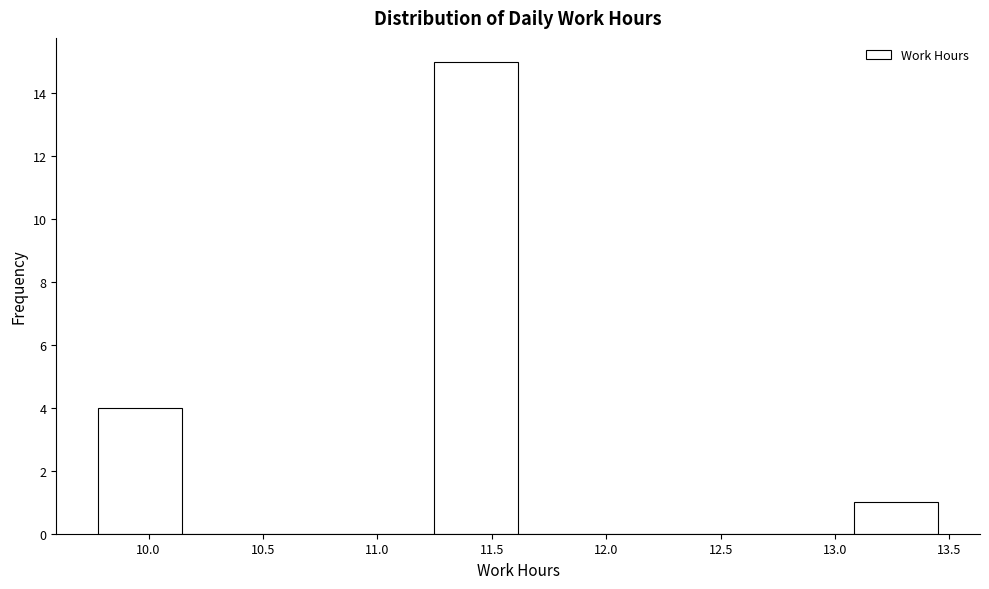

Reading left to right, list every bar in this chart as the range it spans on the x-axis followed by its height. Neither the bar edges nor the heights are printed on the chart, so give them approximately, as read against the axes.

9.80 to 10.15: 4
10.15 to 10.50: 0
10.50 to 10.90: 0
10.90 to 11.25: 0
11.25 to 11.60: 15
11.60 to 12.00: 0
12.00 to 12.35: 0
12.35 to 12.70: 0
12.70 to 13.10: 0
13.10 to 13.45: 1